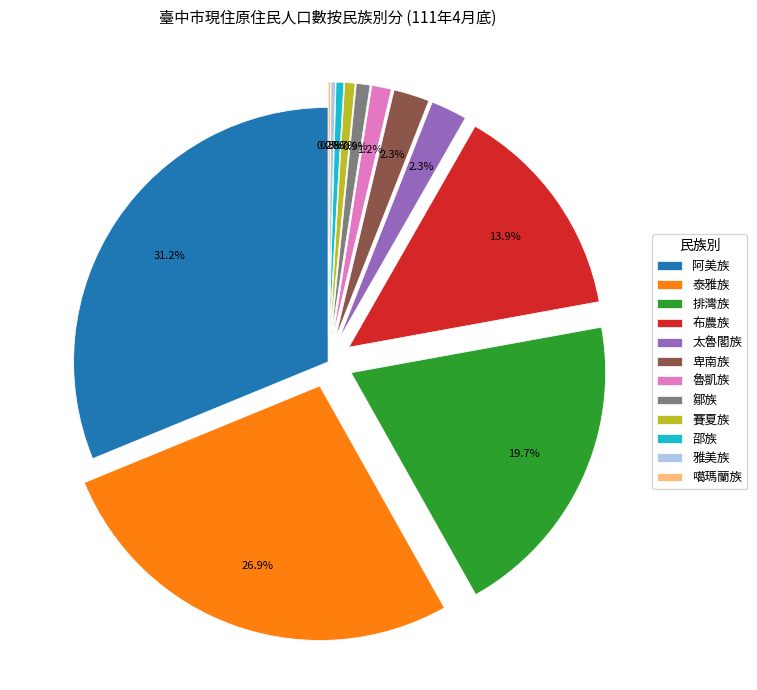

Is 泰雅族 the majority of the pie?

No